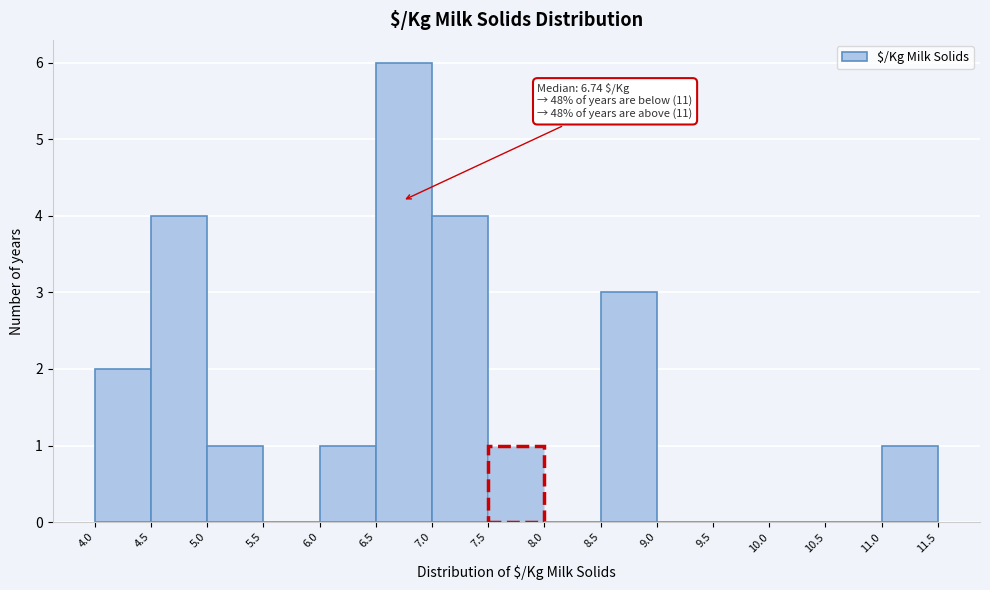

Which range on the x-axis has the tallest bar?

6.5 to 7.0